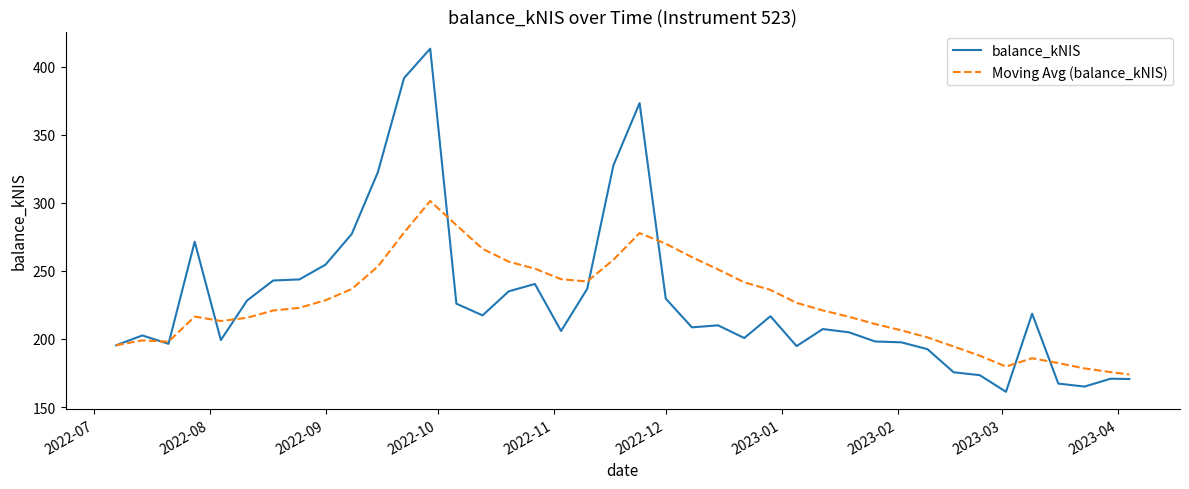

Rank the series by their maximum value, from highest to lowest.

balance_kNIS, Moving Avg (balance_kNIS)